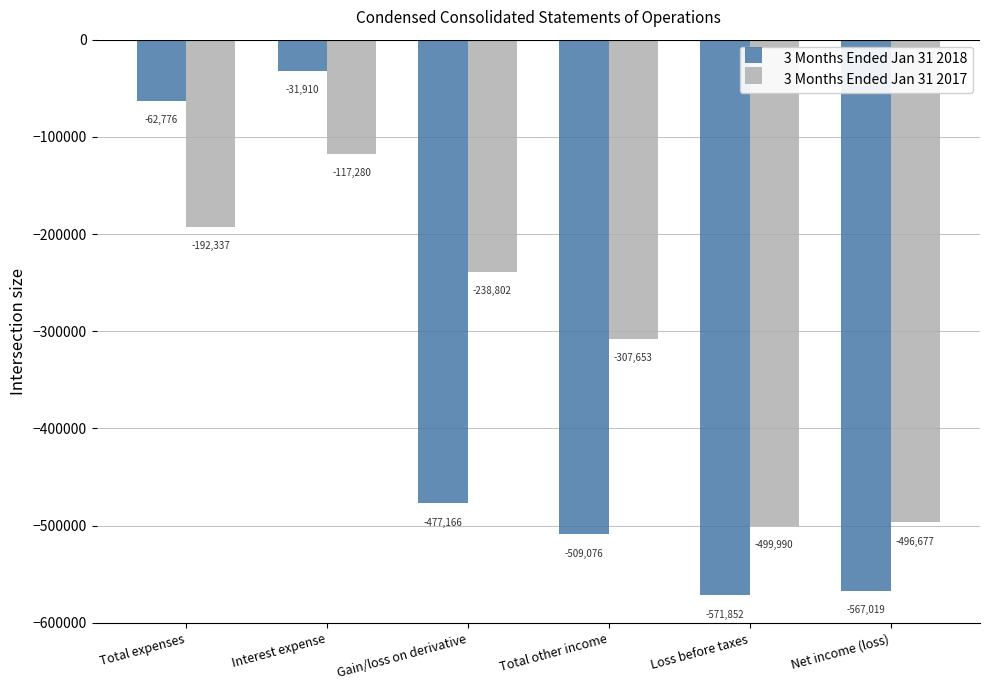

Which category has the lowest value across all series?

Loss before taxes